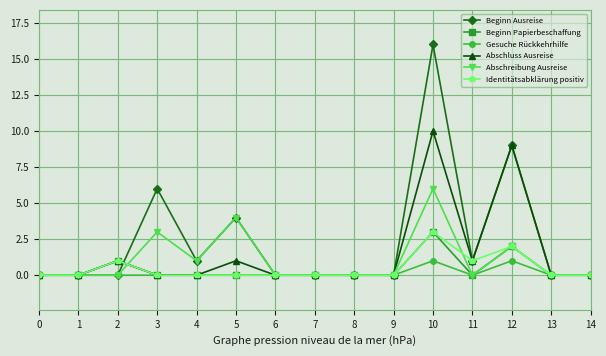

Which series has the widest spread of values?

Beginn Ausreise